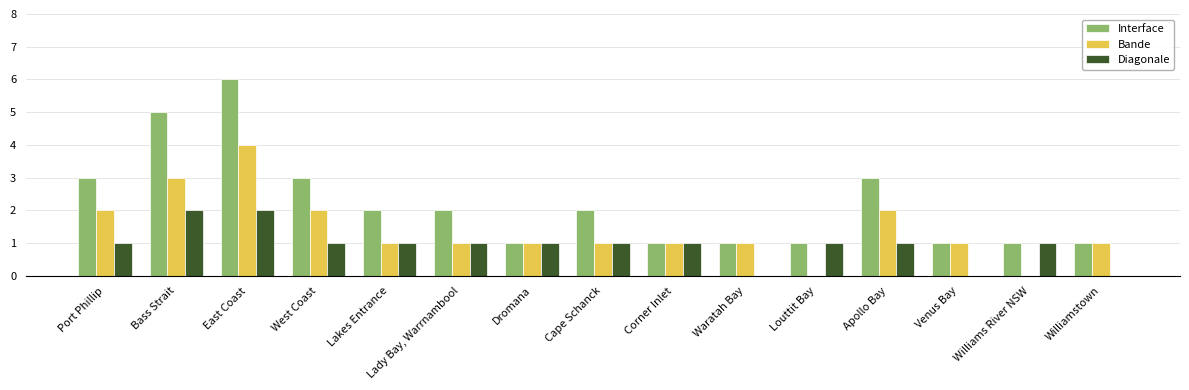

The value of Bande at Louttit Bay is -2. True or false?

False